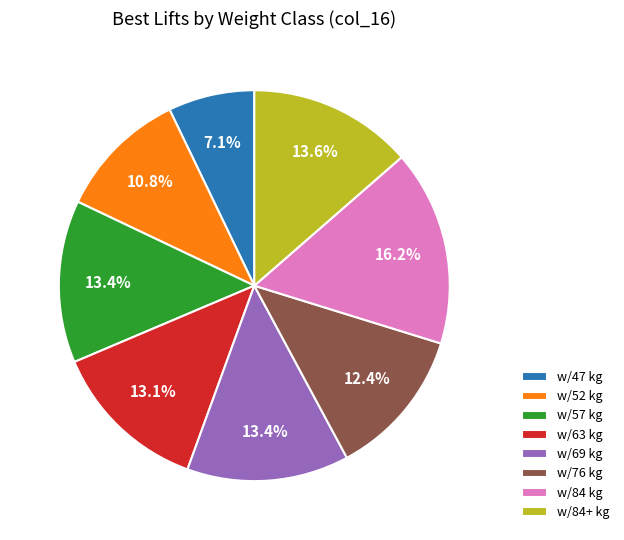

How many segments does this pie chart have?

8